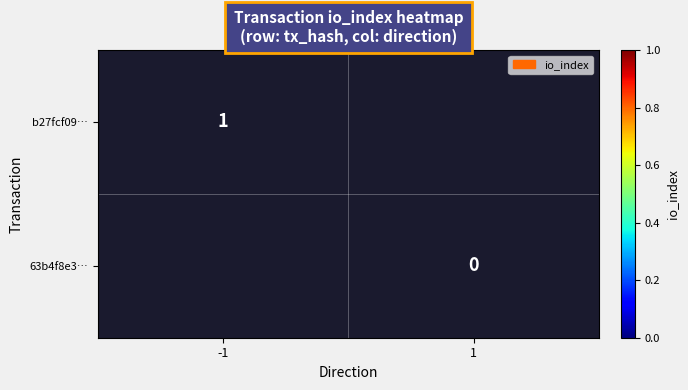

Between -1 and 1, which is larger?

1